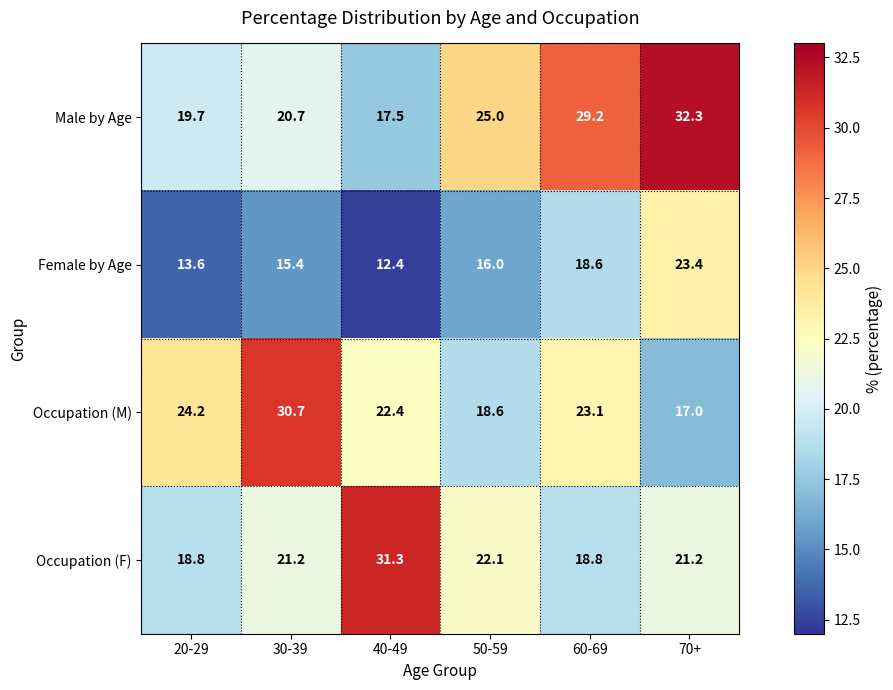

Which series has the largest total across all categories?

Male by Age